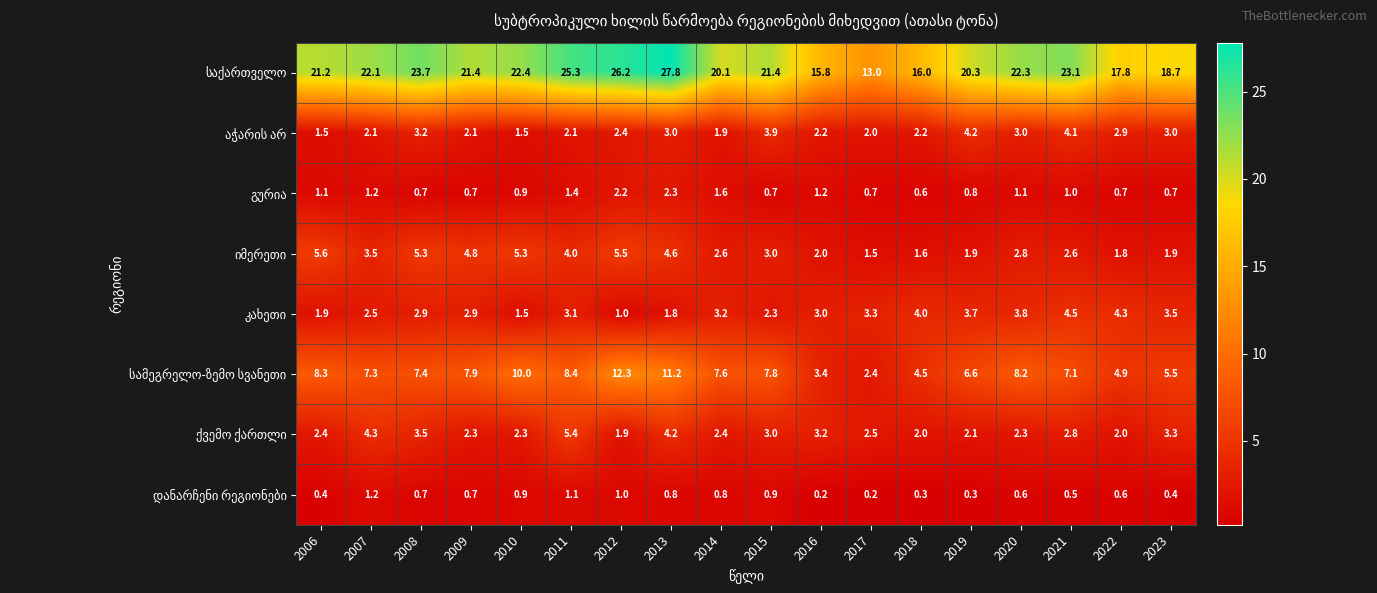

What is the total value across all series at 2010?

44.8